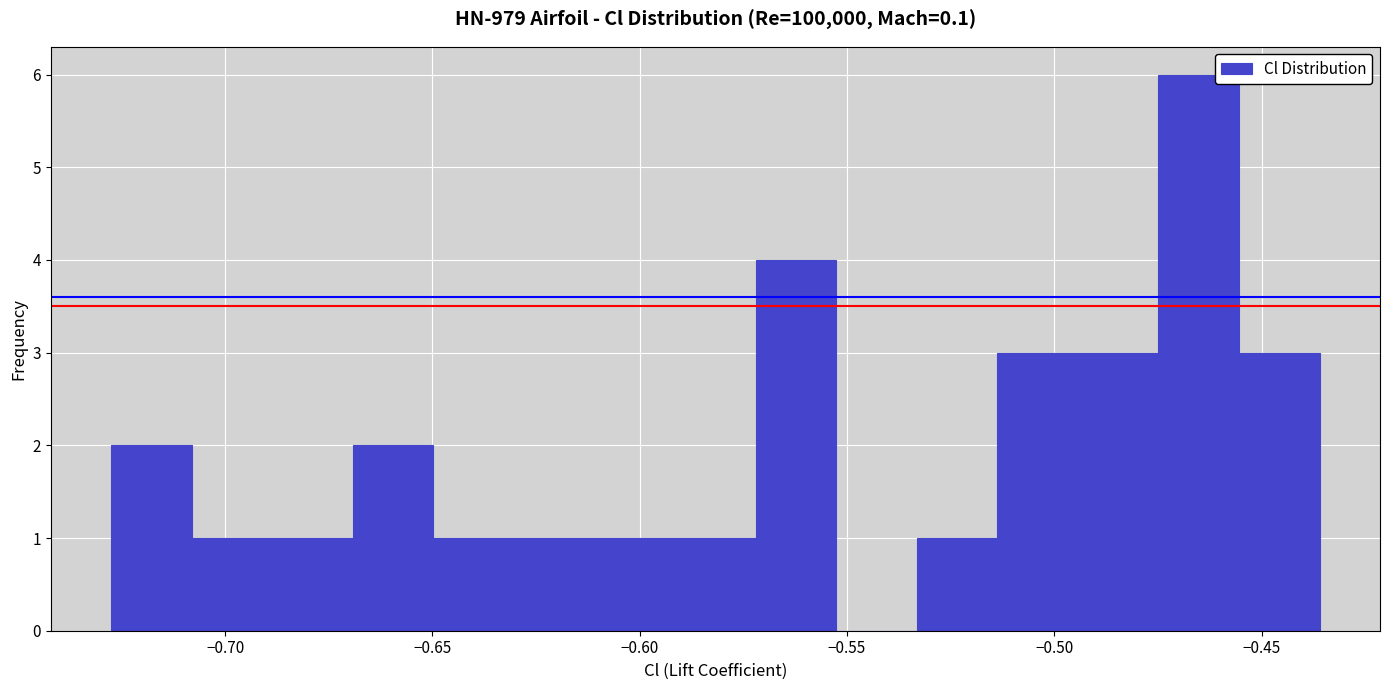

Read against the x-axis, roughly where is the centre of the tallest bar?

-0.465